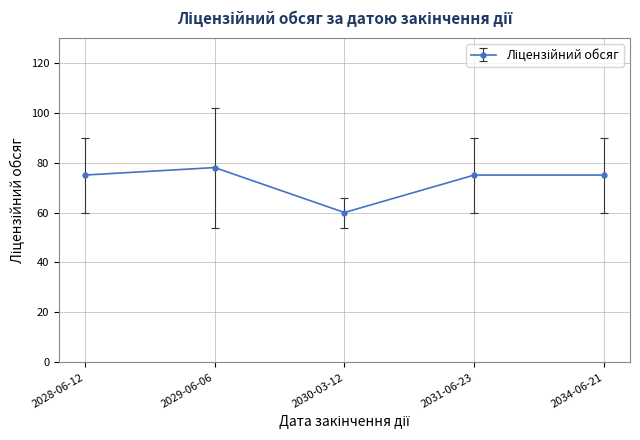

What is the smallest value displayed?

60